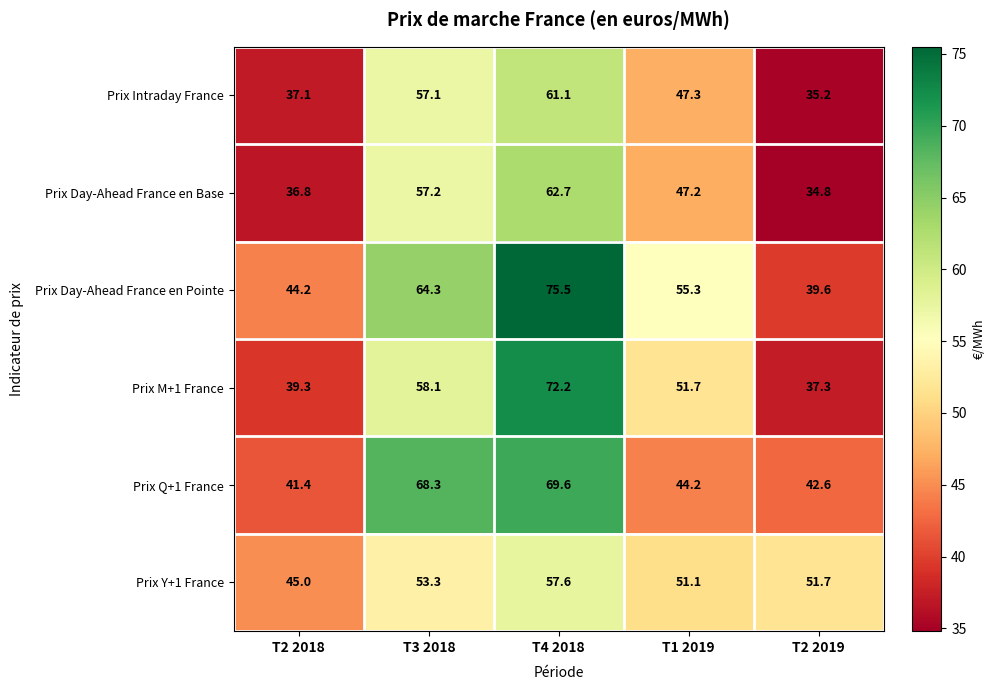

At which category is the sum across all series the highest?

T4 2018